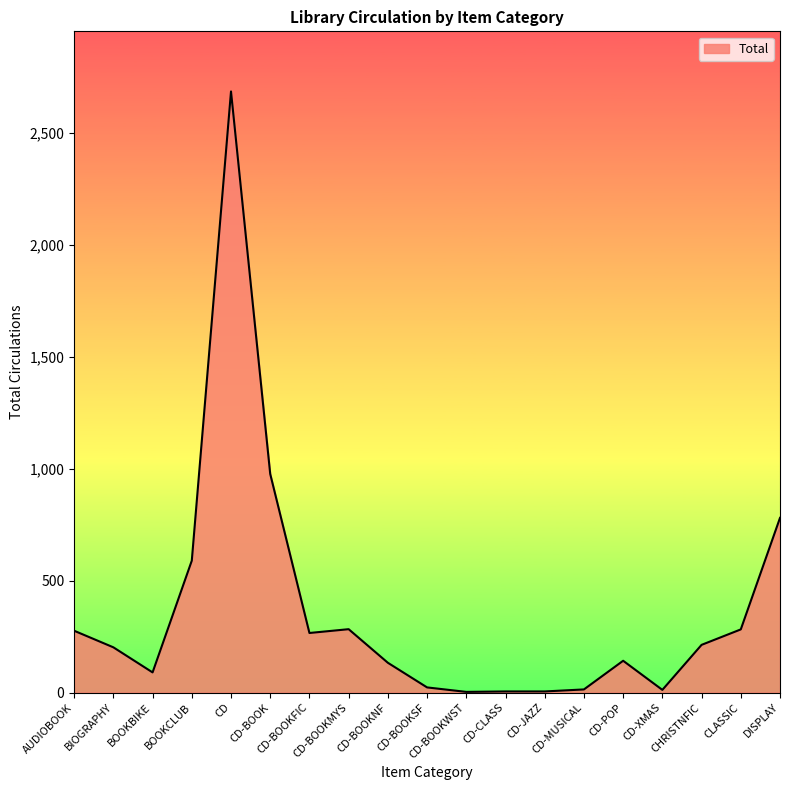

What is the difference between the maximum and minimum values?

2681